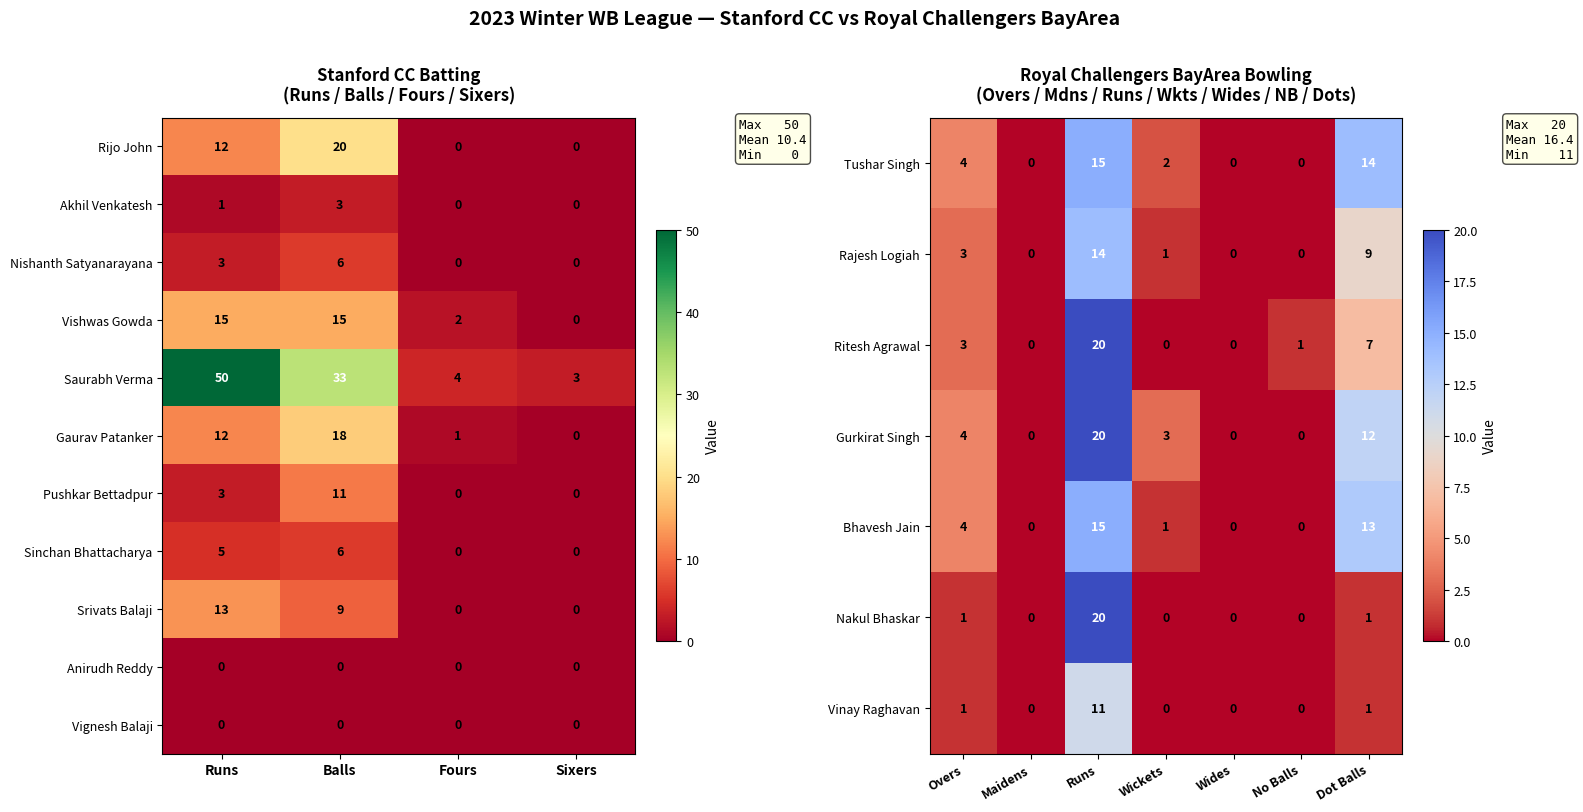

Between Fours and Balls, which is larger?

Balls